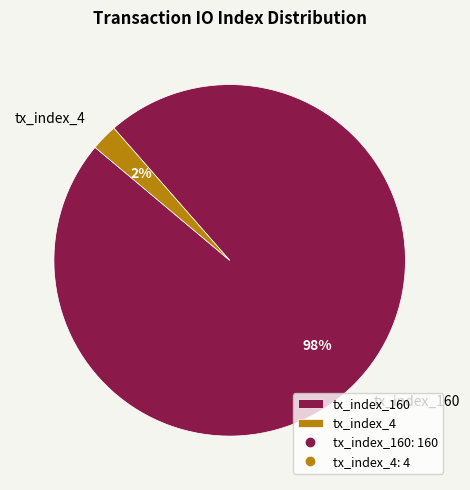

What is the smallest slice in the pie chart?

tx_index_4